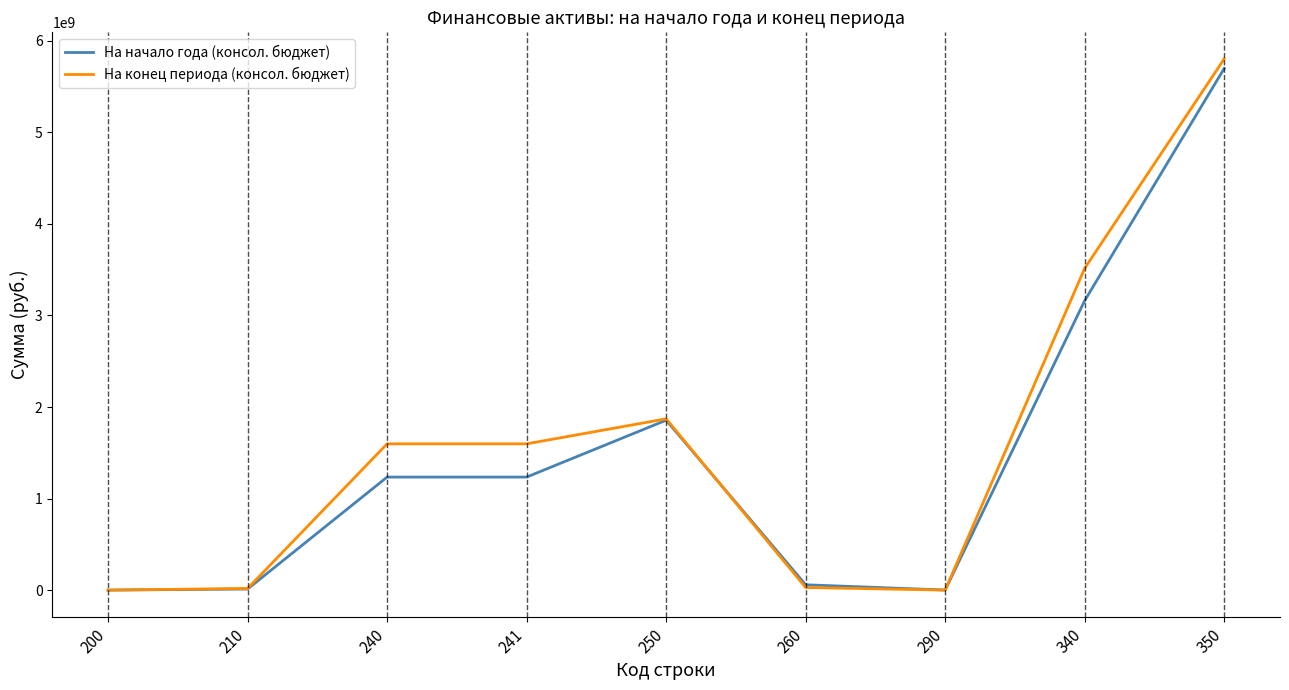

Which series has the largest total across all categories?

На конец периода (консол. бюджет)